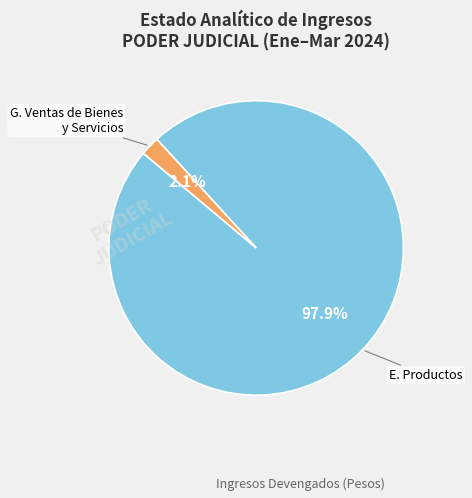

What is the smallest slice in the pie chart?

G. Ventas de Bienes y Servicios